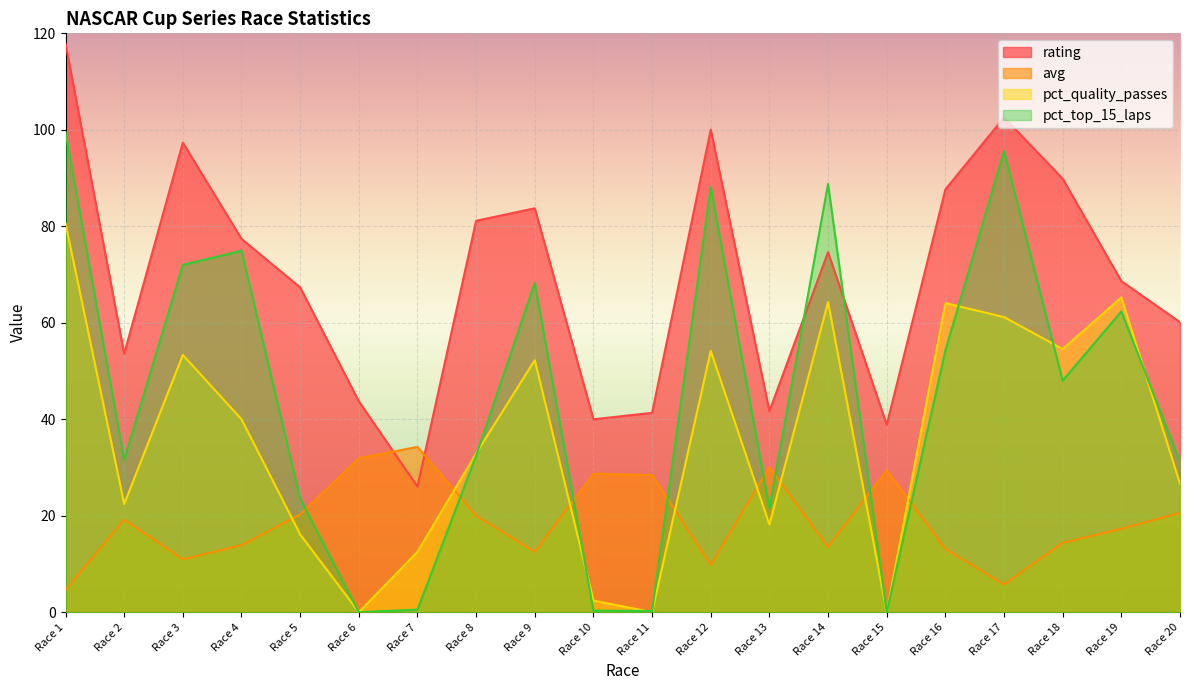

How many times do rating and avg cross each other?

2